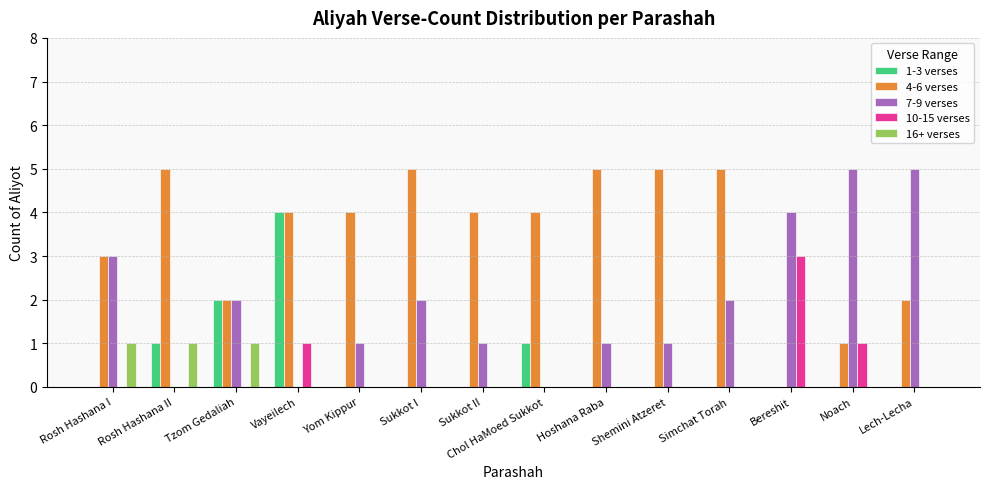

At which category is the sum across all series the highest?

Vayeilech